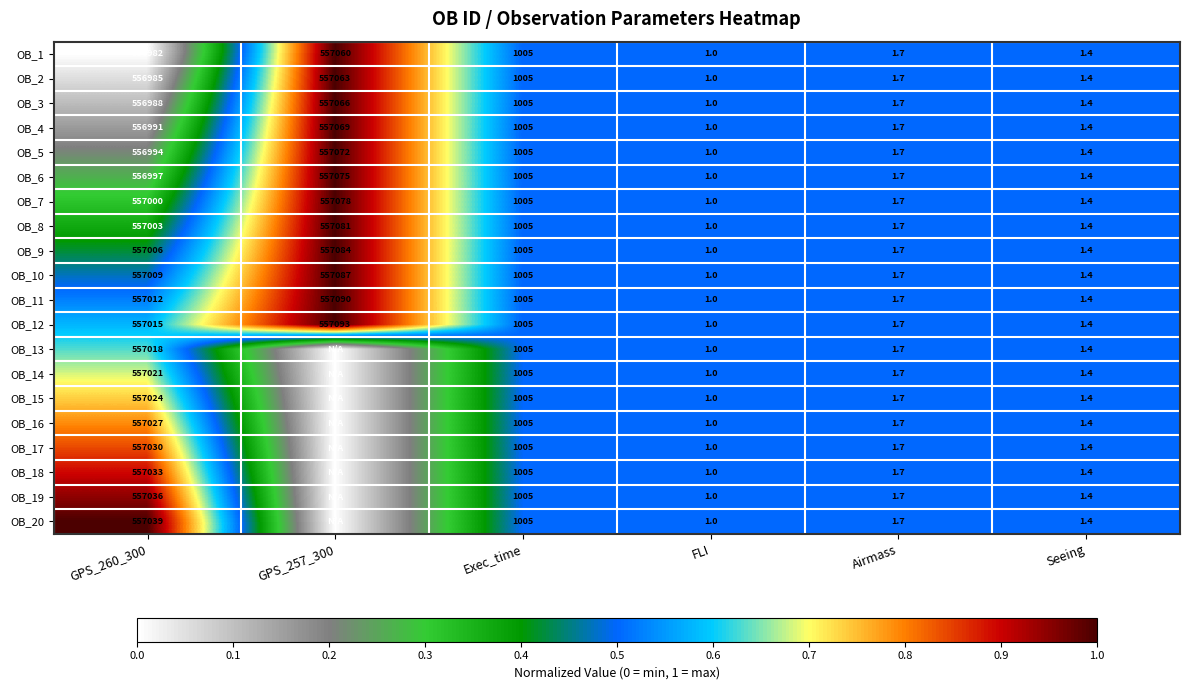

What is the difference between the maximum and minimum values in the OB_9 series?

557083.0